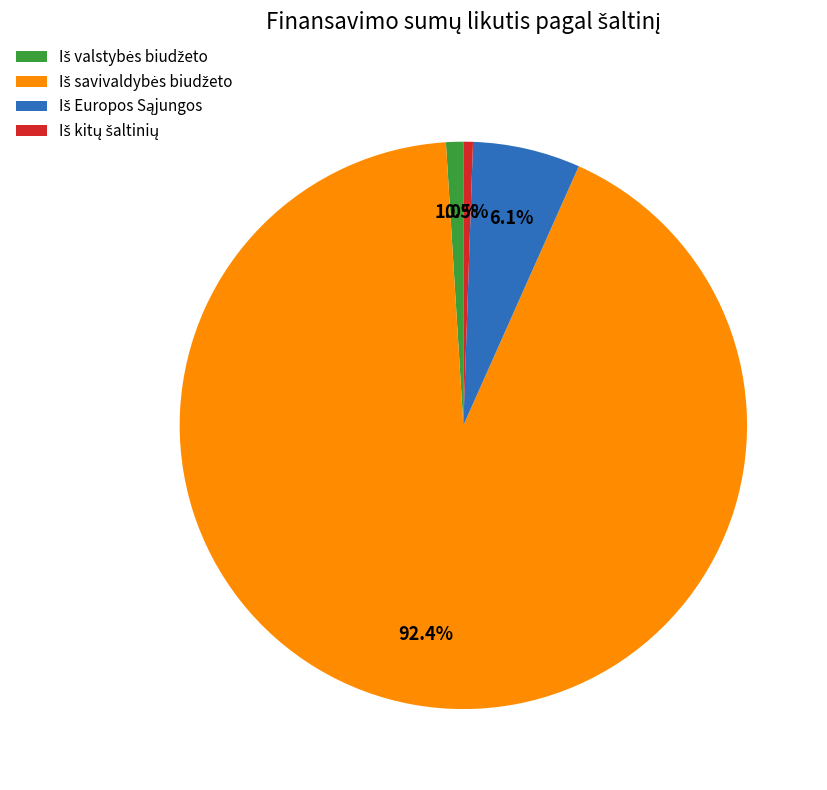

Is the sum of Iš kitų šaltinių and Iš Europos Sąjungos greater than half?

No